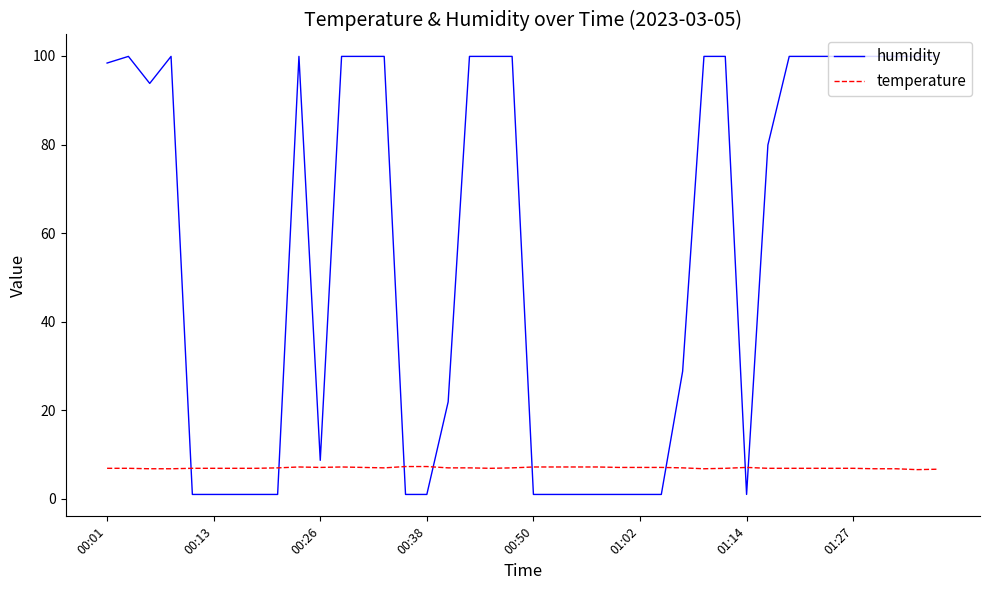

What is the maximum value for humidity?

99.9